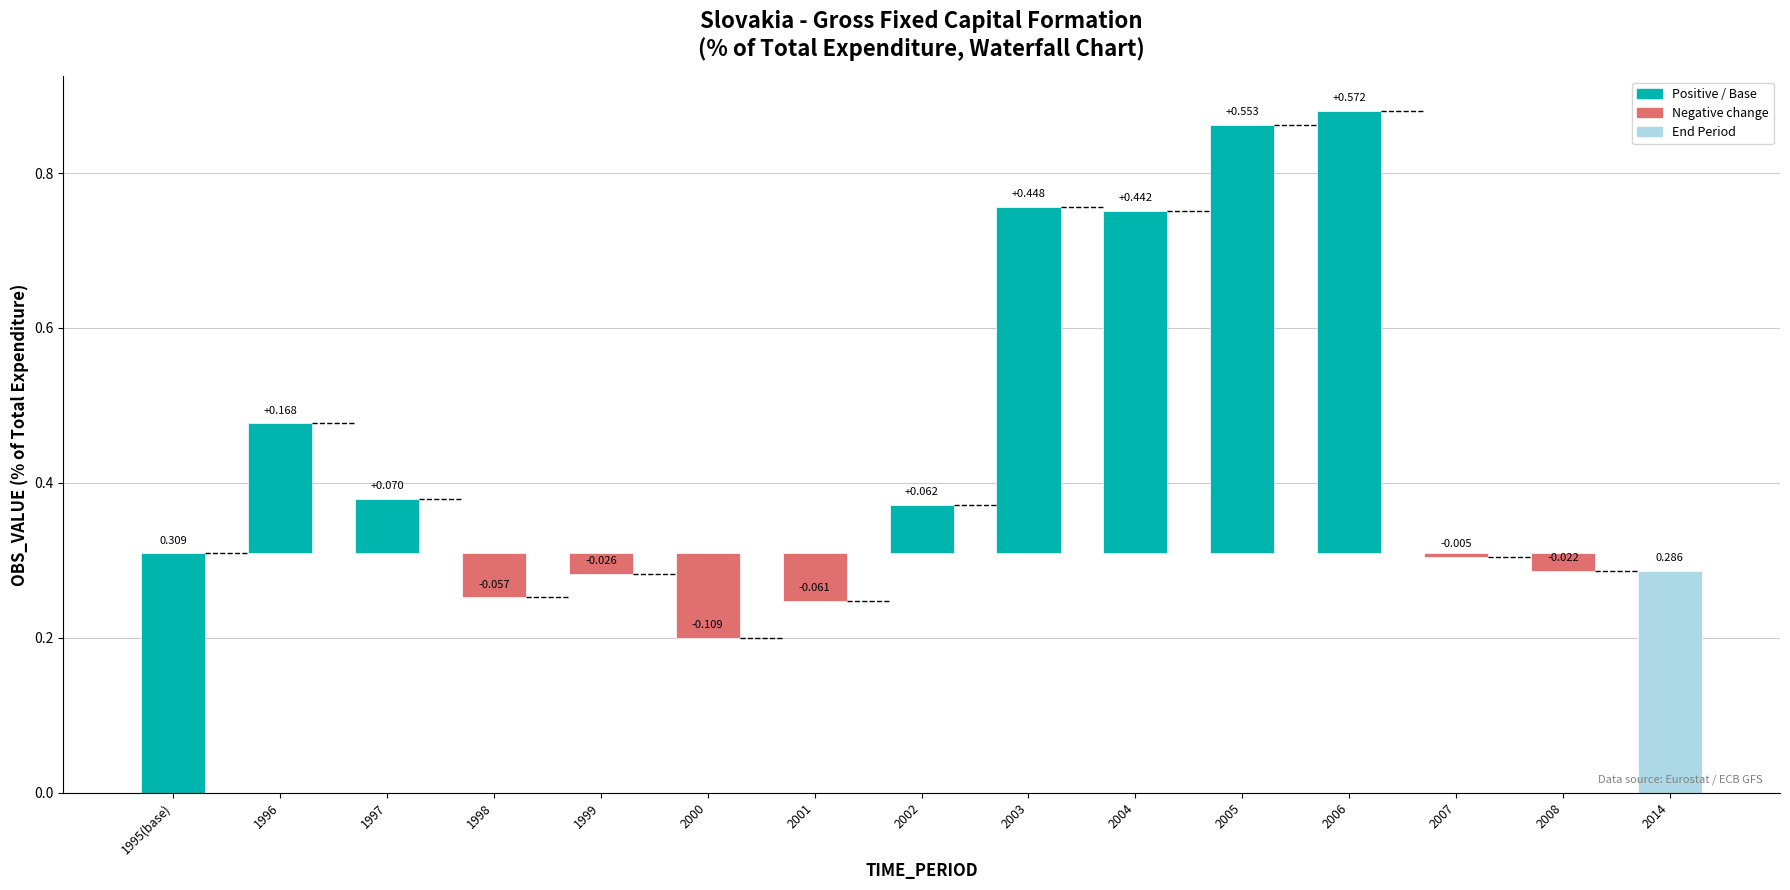

What is the difference between the second highest and second lowest values?

0.6